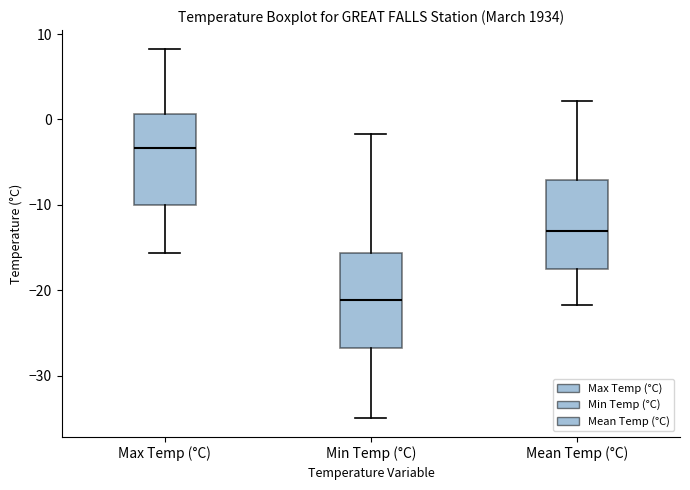

Where is the lower edge of the box for Min Temp (°C) on the y-axis? The values are not printed on the chart, so give them approximately, as read against the axis.

-27